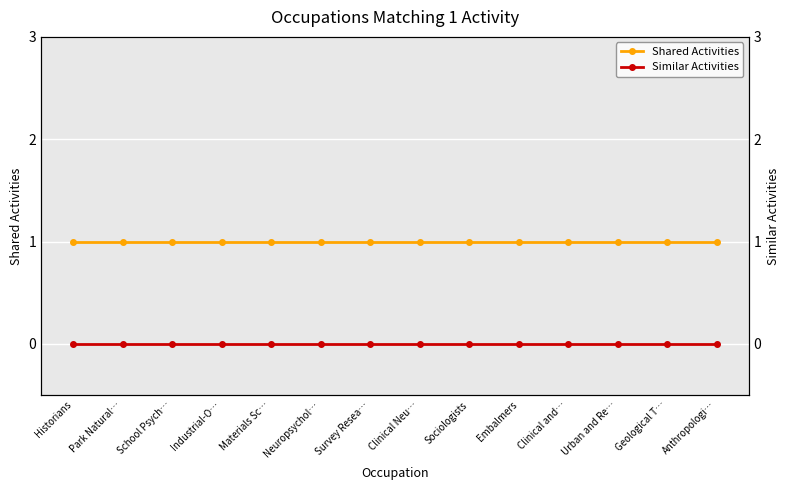

True or false: Shared Activities has a value of 2 at Survey Resea….

False